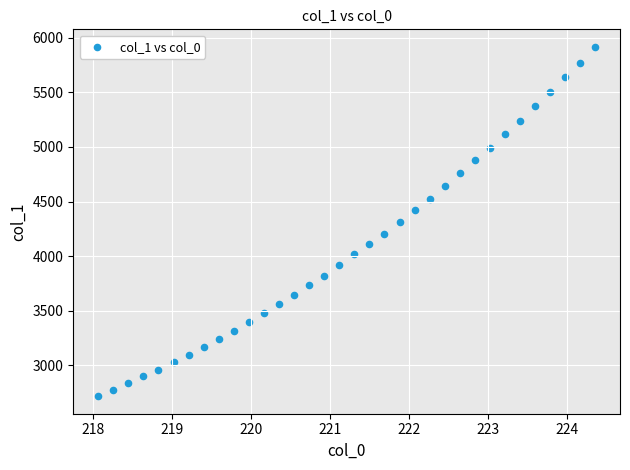

What is the range of Y values (max minus min)?

3197.2